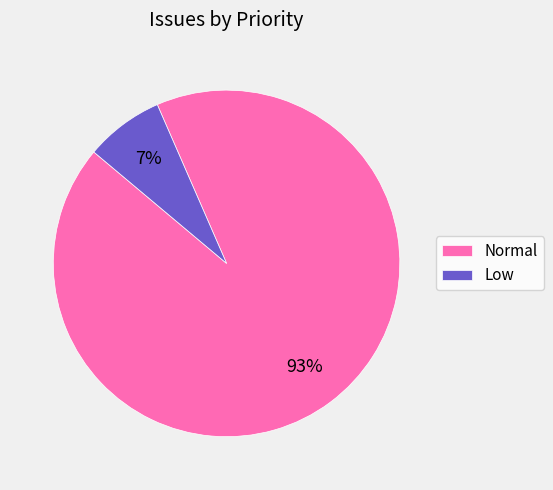

Which has a higher value, Normal or Low?

Normal